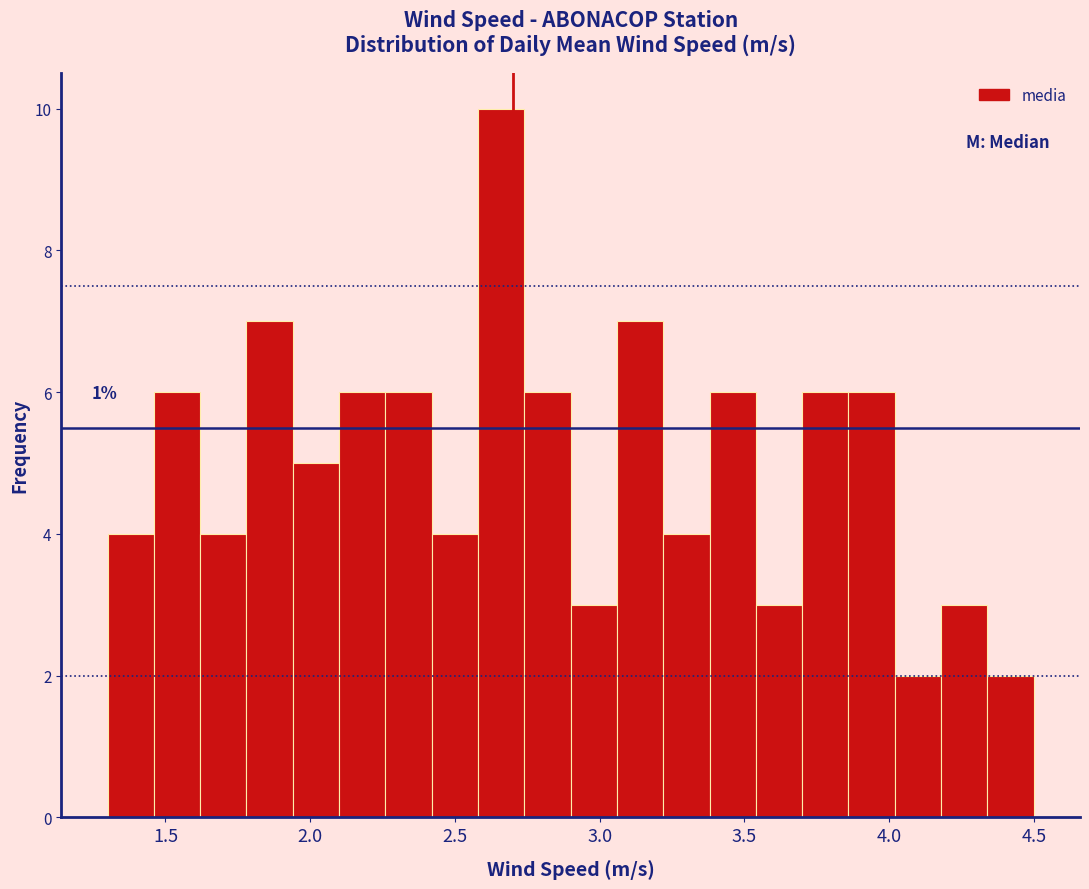

Read against the x-axis, roughly where is the centre of the tallest bar?

2.65